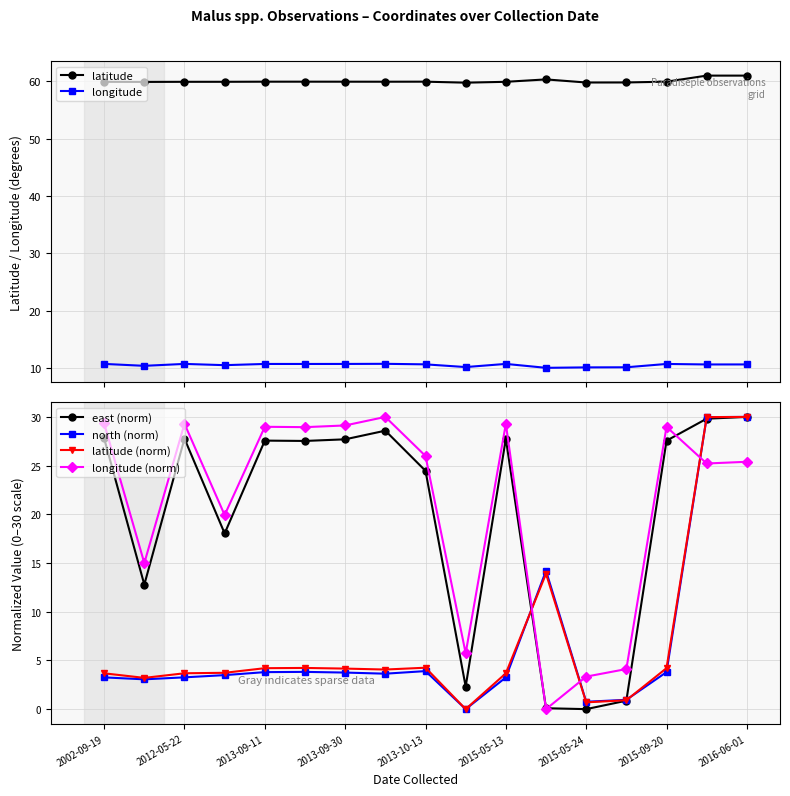

Reading left to right, list all the values displayed in this chart.

latitude: 59.9	59.9	59.9	59.9	59.9	59.9	59.9	59.9	59.9	59.7	59.9	60.3	59.8	59.8	59.9	61.0	61.0
longitude: 10.8	10.4	10.8	10.6	10.8	10.8	10.8	10.8	10.7	10.2	10.8	10.1	10.2	10.2	10.8	10.7	10.7
east (norm): 27.8	12.8	27.8	18.0	27.6	27.5	27.7	28.6	24.5	2.3	27.8	0.1	0.0	0.9	27.6	29.8	30.0
north (norm): 3.3	3.1	3.3	3.5	3.8	3.8	3.8	3.6	3.9	0.0	3.3	14.2	0.8	1.0	3.8	30.0	30.0
latitude (norm): 3.7	3.2	3.7	3.7	4.2	4.2	4.2	4.1	4.3	0.0	3.7	13.9	0.7	0.9	4.2	30.0	30.0
longitude (norm): 29.3	15.0	29.3	19.9	29.0	28.9	29.1	30.0	26.0	5.7	29.3	0.0	3.3	4.1	29.0	25.2	25.4